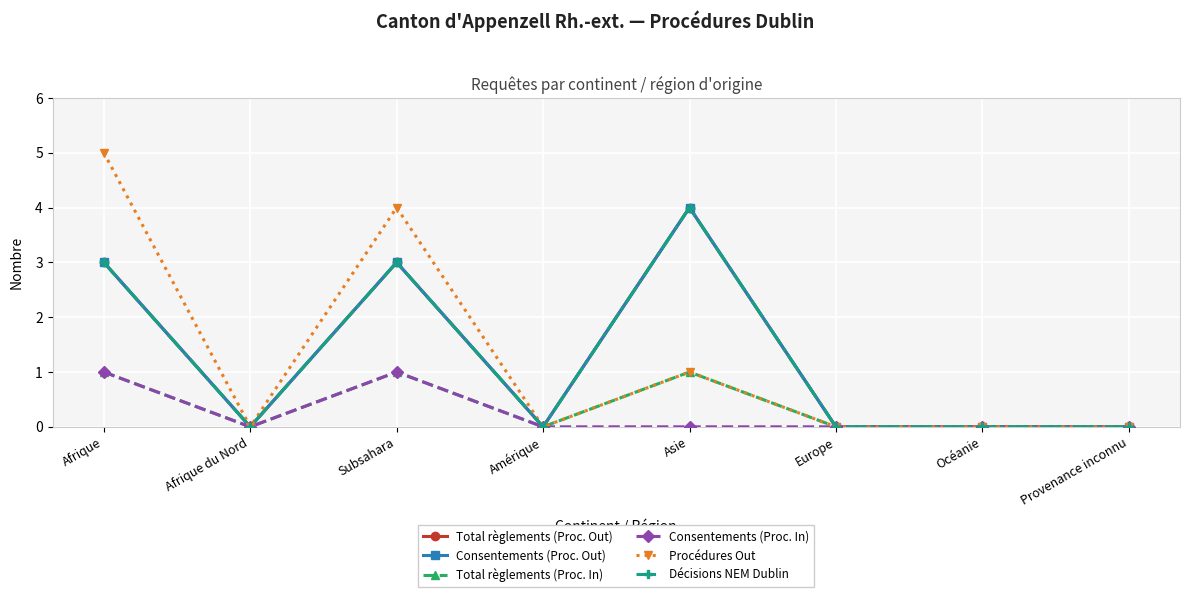

Is this an area chart (filled region under the line)?

No